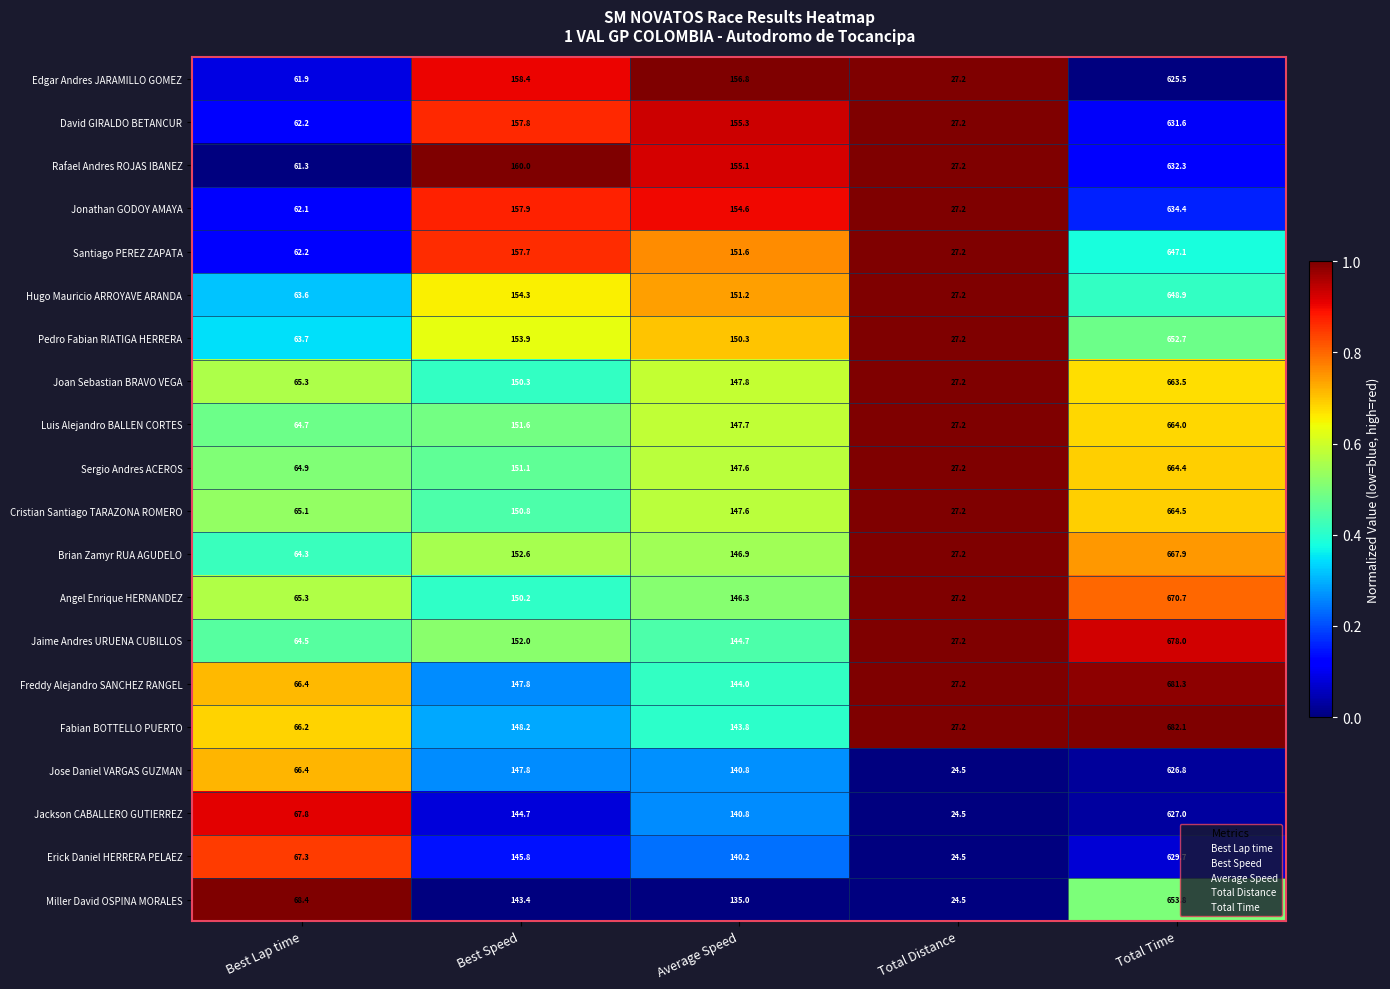

Is it true that Cristian Santiago TARAZONA ROMERO equals 27.2 at Total Distance?

True